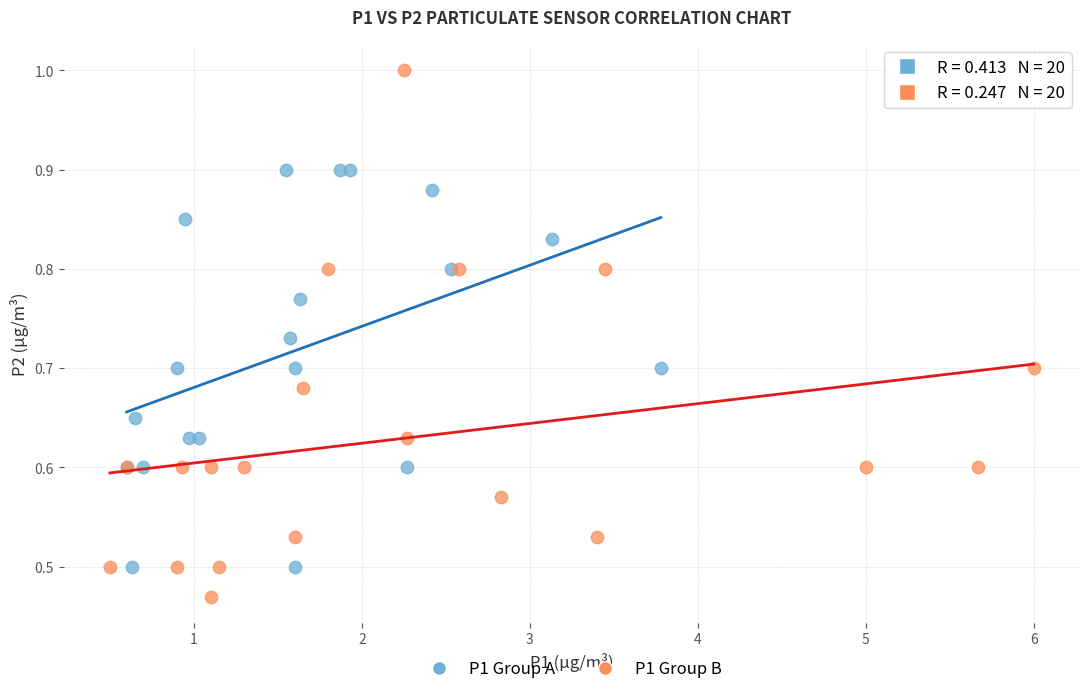

Which series contains the highest Y value?

P1 Group B